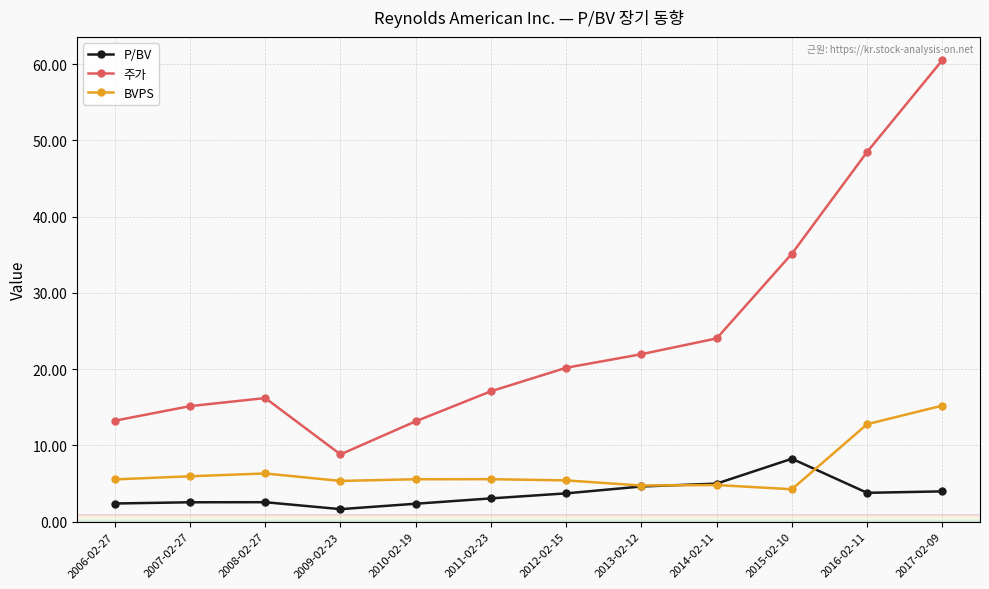

What is the difference between the 주가 values at 2007-02-27 and 2017-02-09?

45.4